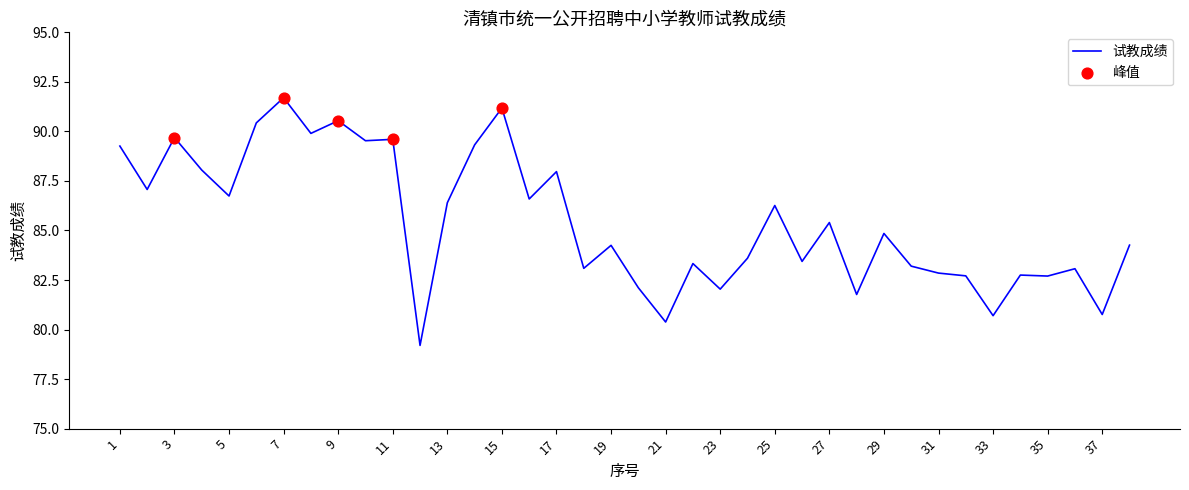

What is the difference between the maximum and minimum values?

12.5